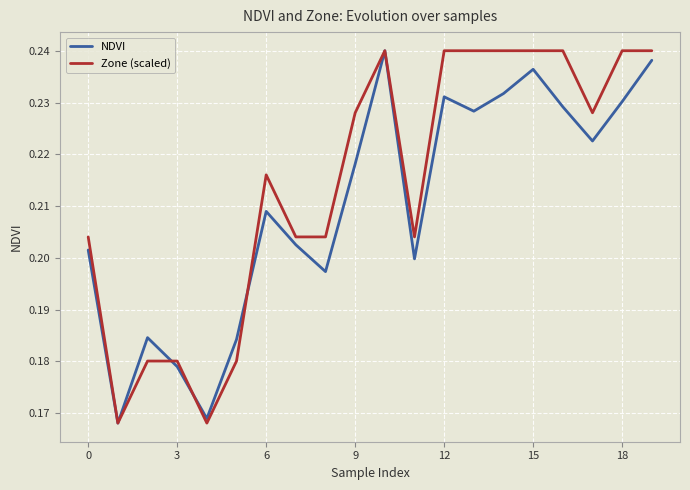

Which series has the largest total across all categories?

Zone (scaled)